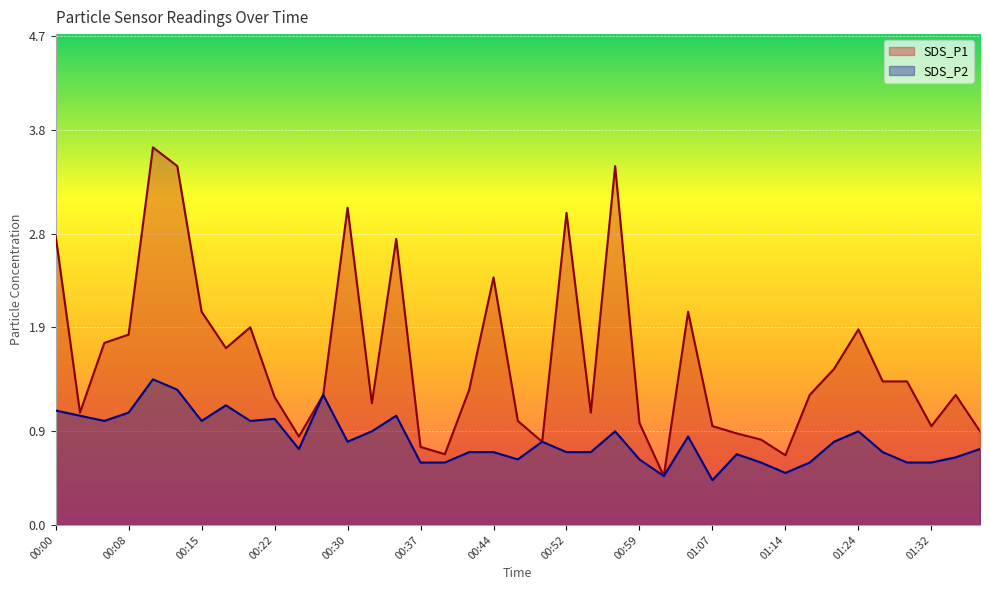

What value does the SDS_P2 series have at 00:49?

0.8